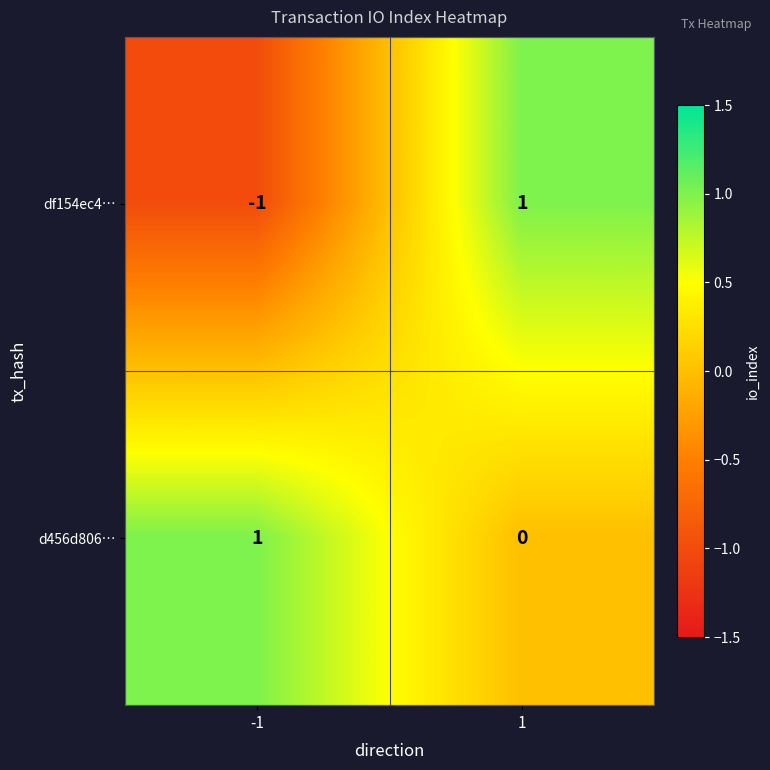

Between -1 and 1, which series saw the biggest shift?

df154ec4…